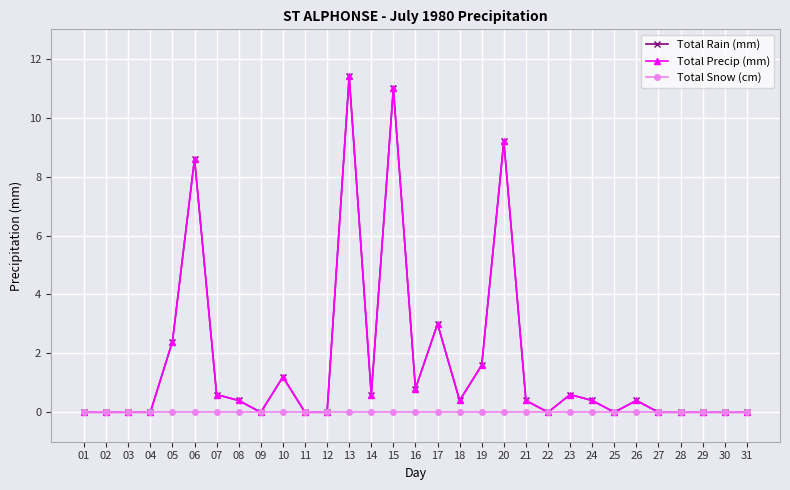

At which category is the sum across all series the highest?

13